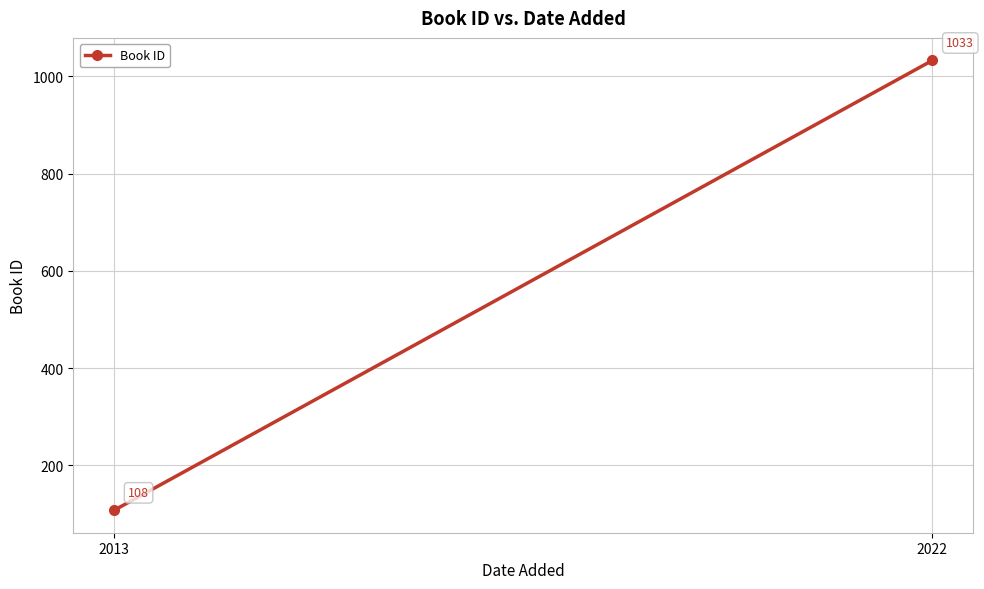

Which category has the highest value across all series?

2022